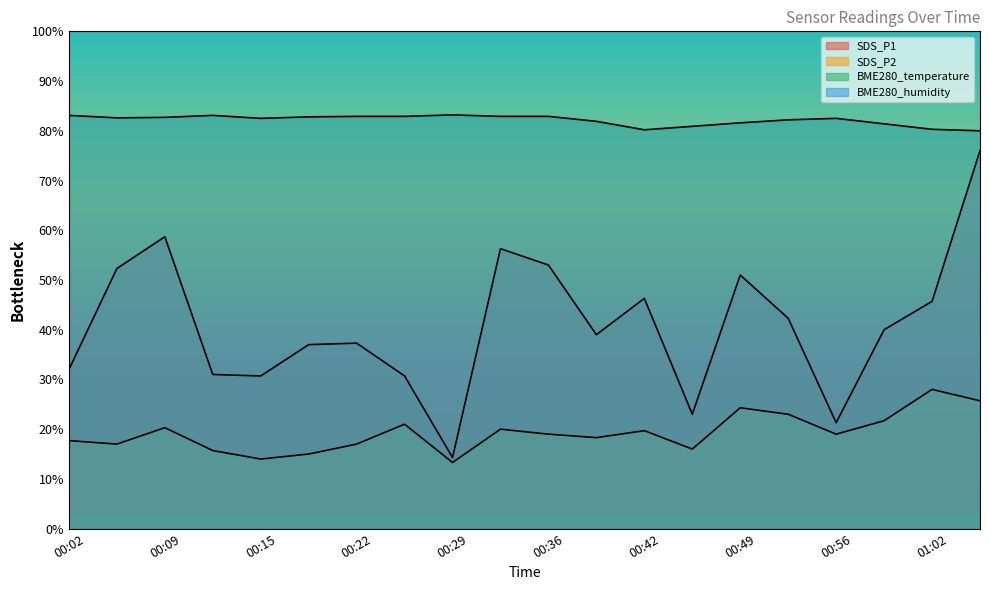

Which series changed the most between 00:25 and 00:56?

SDS_P1